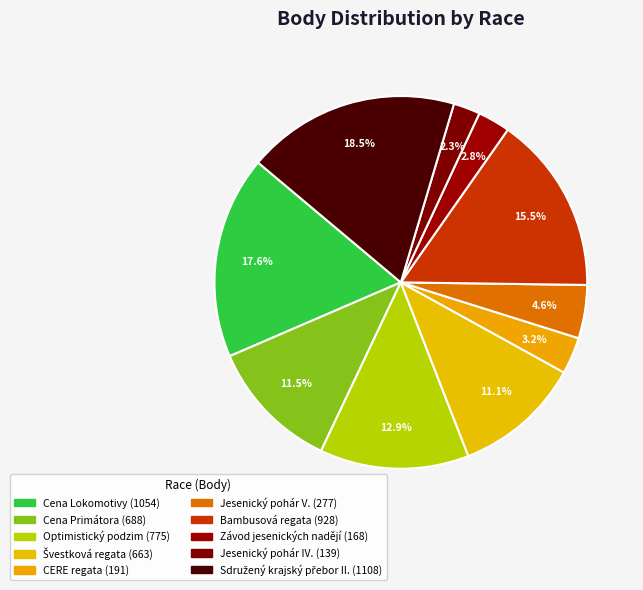

To the nearest percent, what is the average slice percentage?

10%